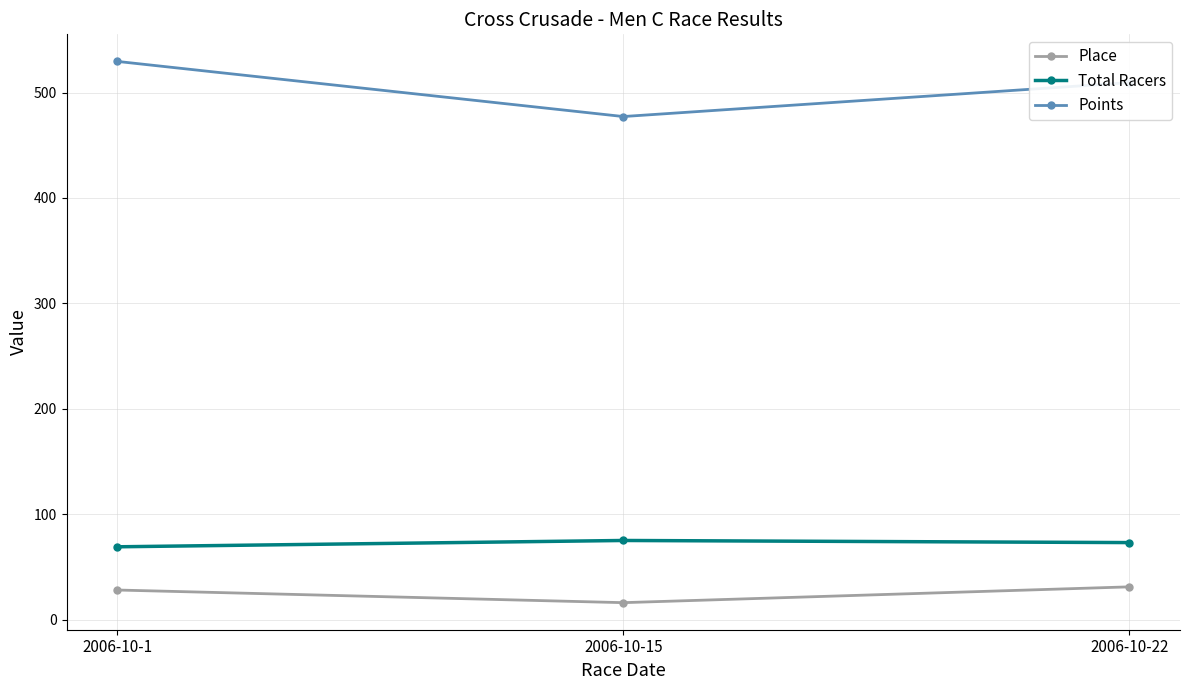

What is the value of the Points point at the 2nd from the left?

477.2